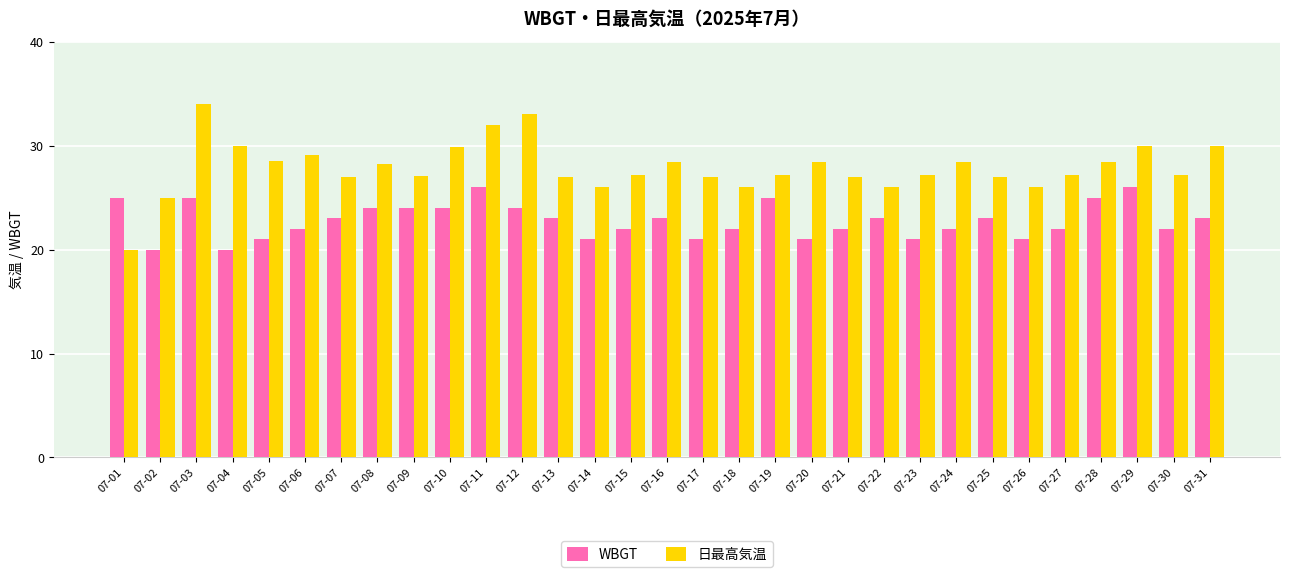

How many data points in WBGT are less than 23?

15